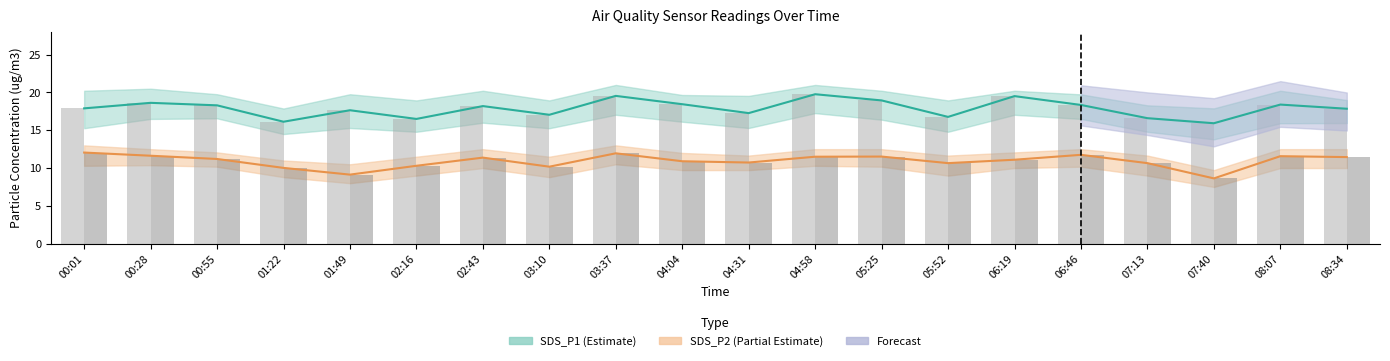

How many data points in SDS_P1 are less than 18?

10